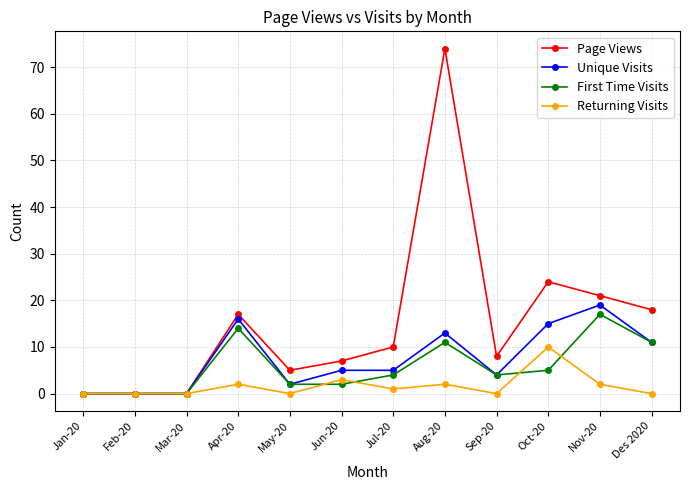

What is the difference between the maximum and minimum values in the First Time Visits series?

17